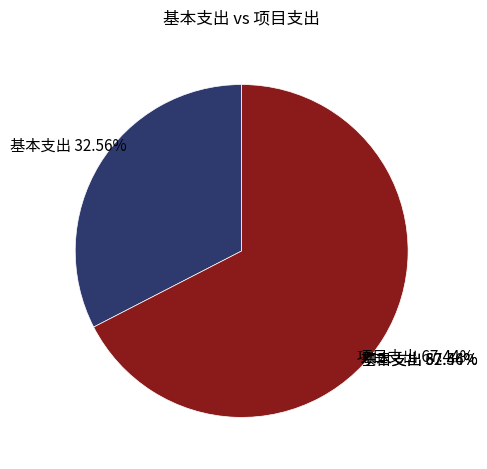

Rank the categories by value from lowest to highest.

基本支出, 项目支出